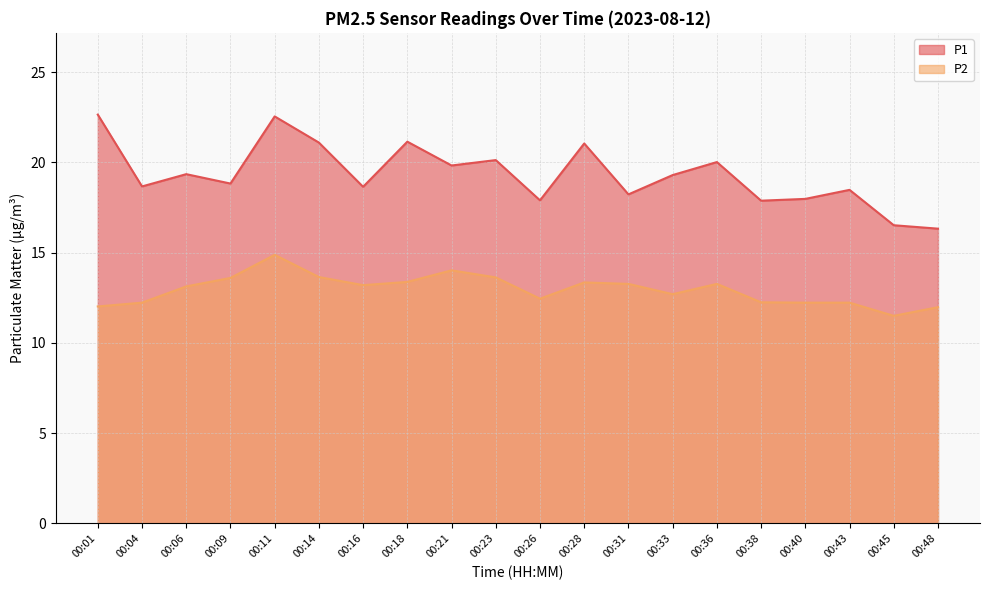

True or false: P2 and P1 cross at least once.

False